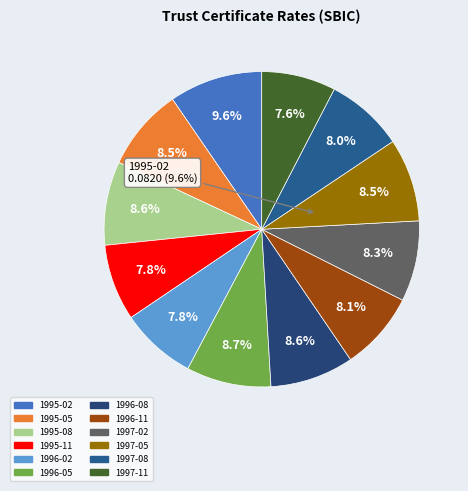

Which slice is the largest?

1995-02